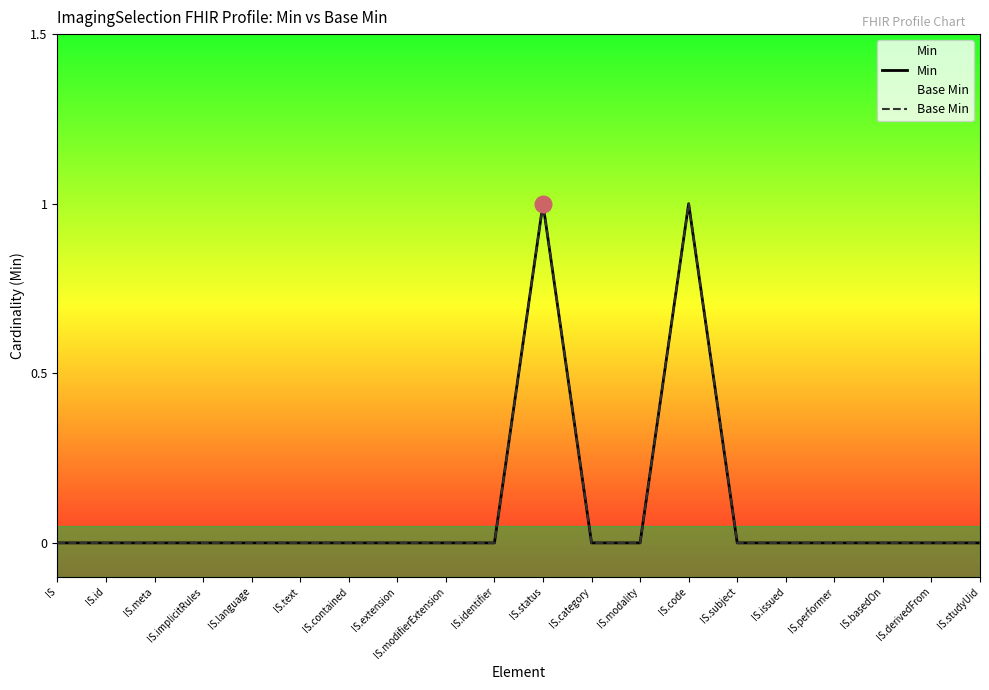

Which series has the largest total across all categories?

Min